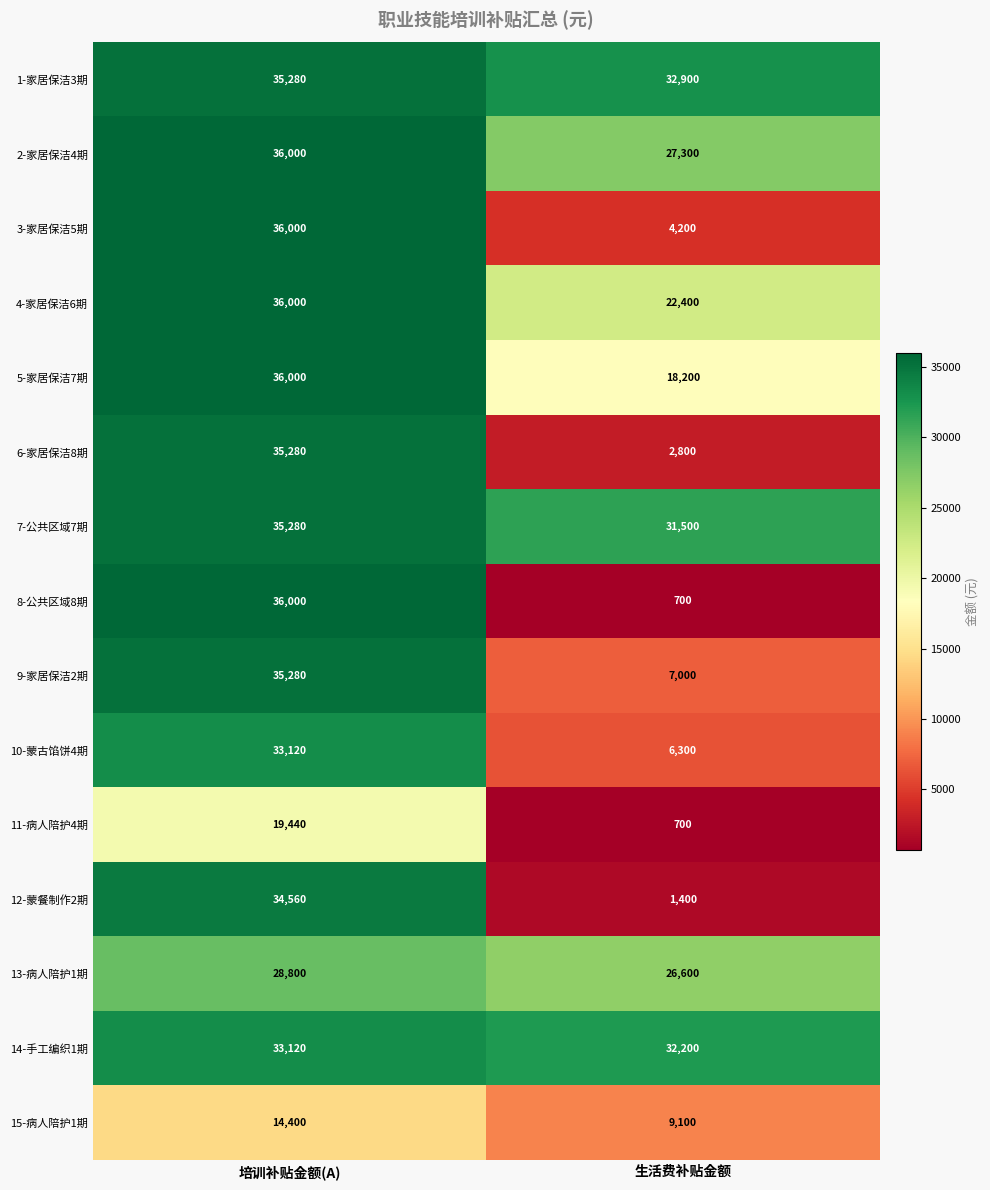

True or false: 9-家居保洁2期 has a value of 7000 at 生活费补贴金额.

True